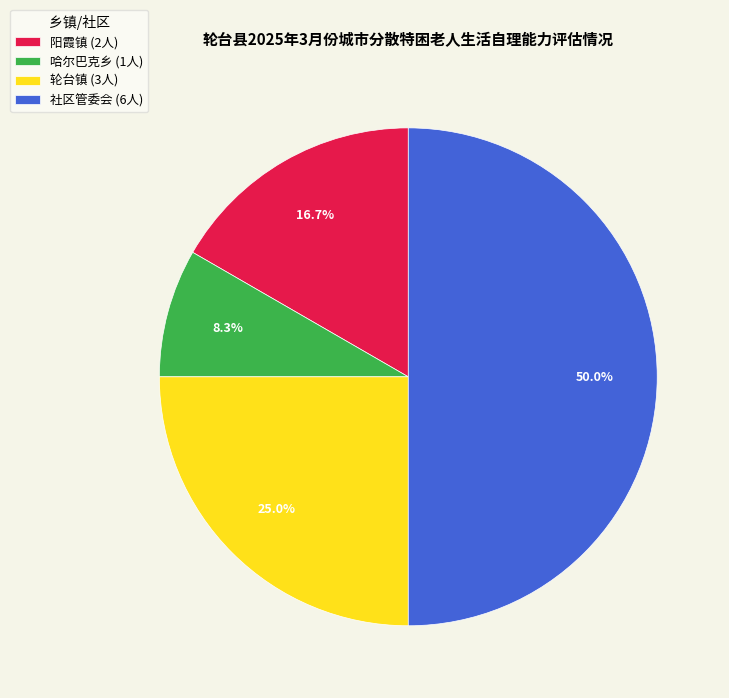

Does 阳霞镇 (2人) account for over 50% of the chart?

No